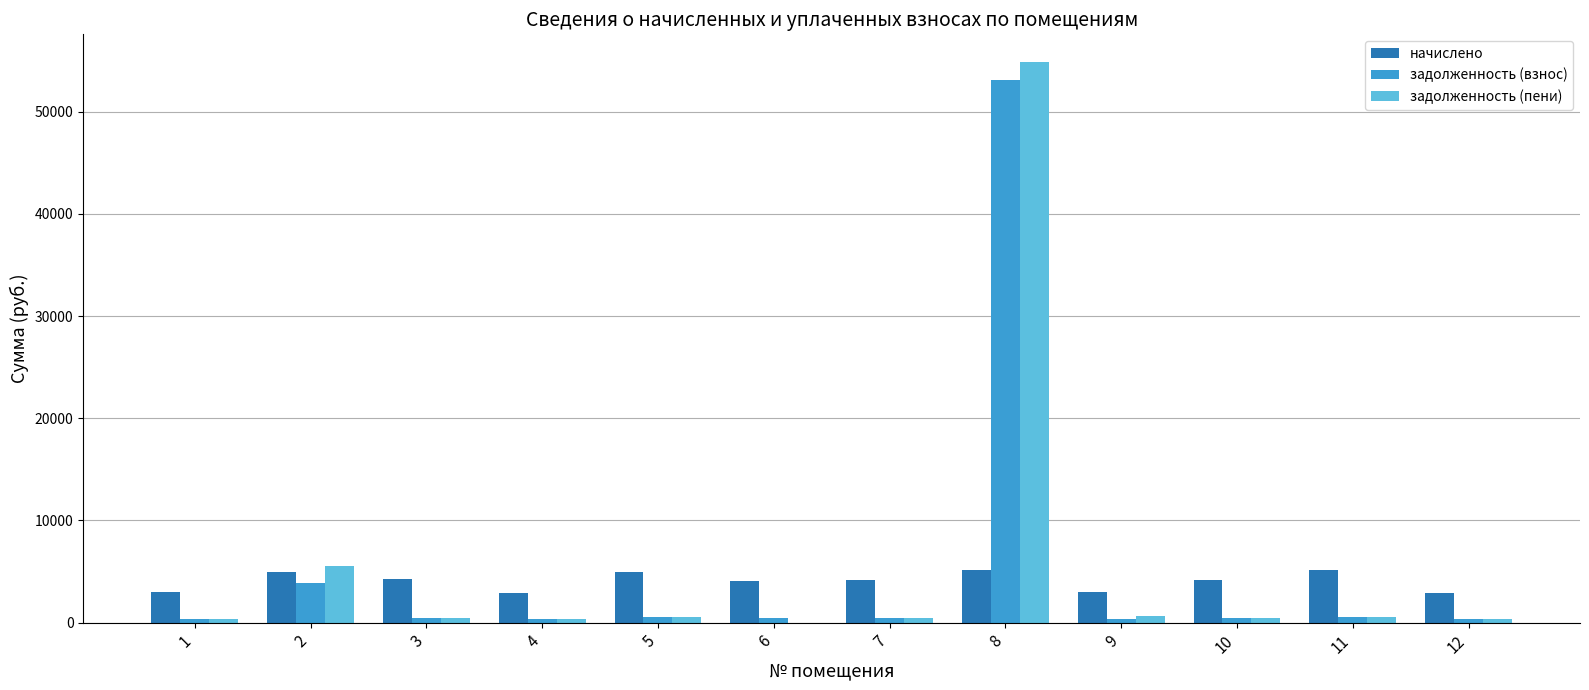

What is the maximum value shown in the chart?

54821.7